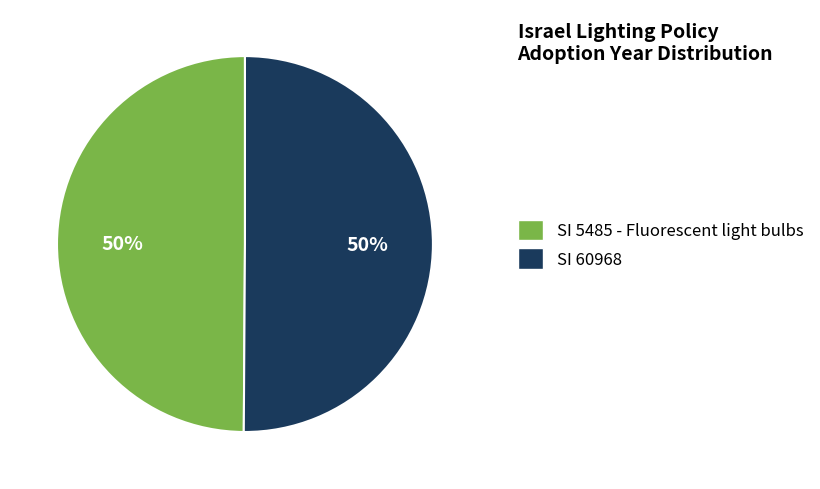

Is the sum of SI 5485 - Fluorescent light bulbs and SI 60968 greater than half?

Yes